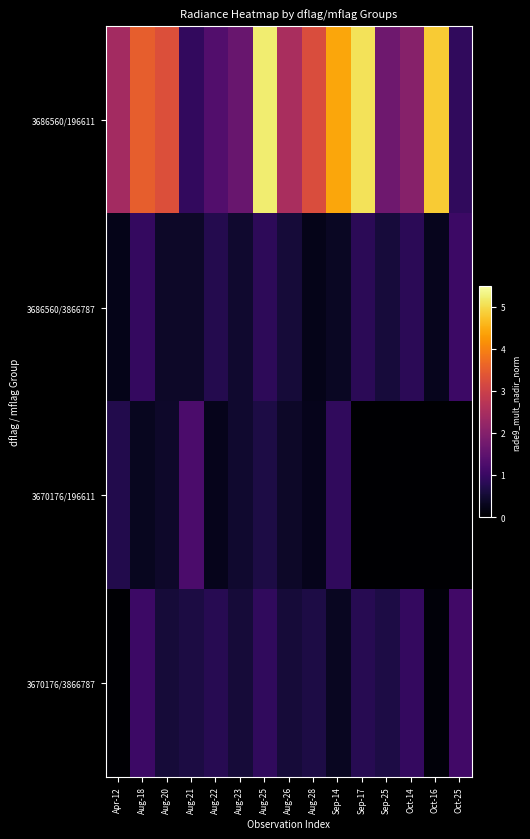

Which series has the largest range (max minus min)?

3686560/196611